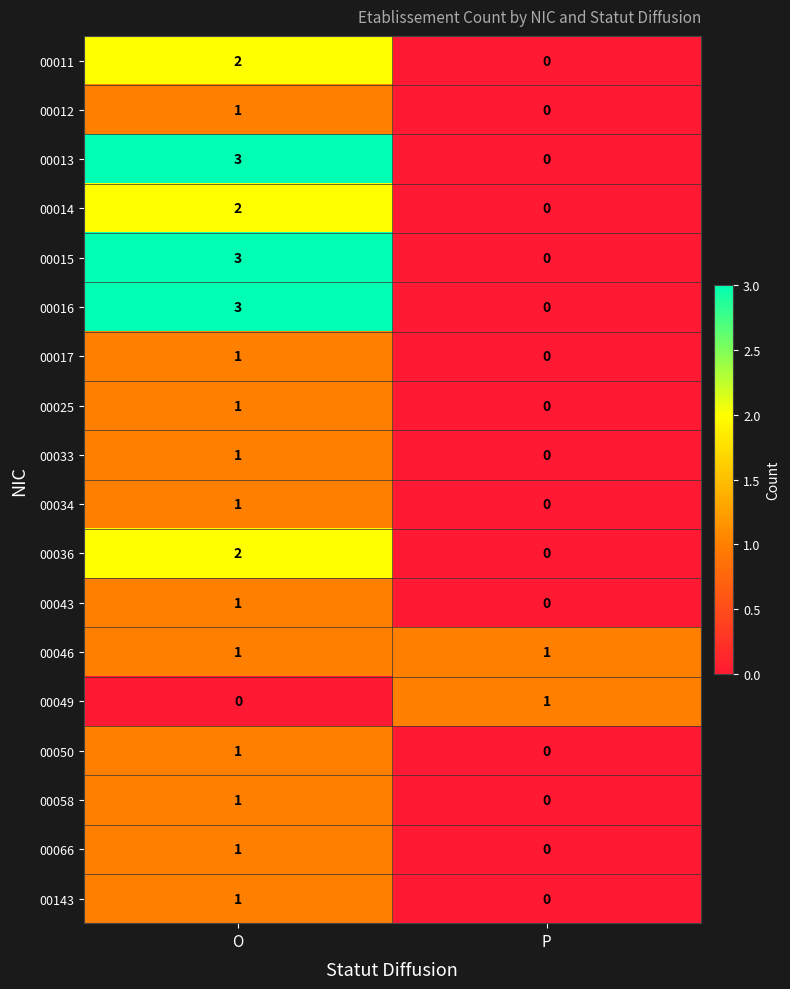

How many categories are shown in the chart?

2